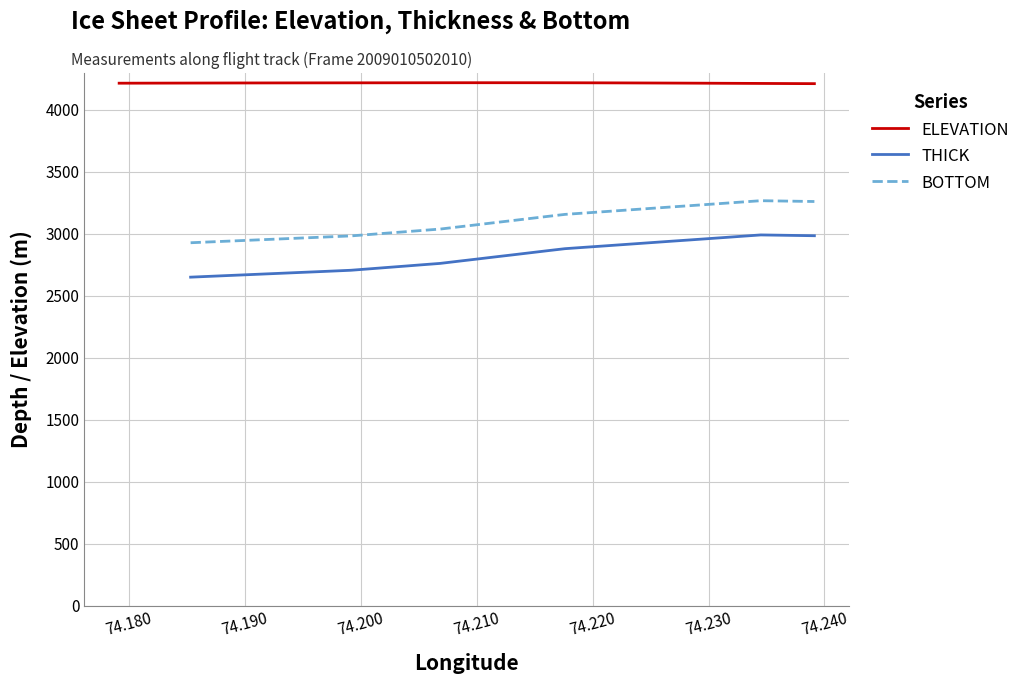

What is the lowest value of the ELEVATION series?

4210.8